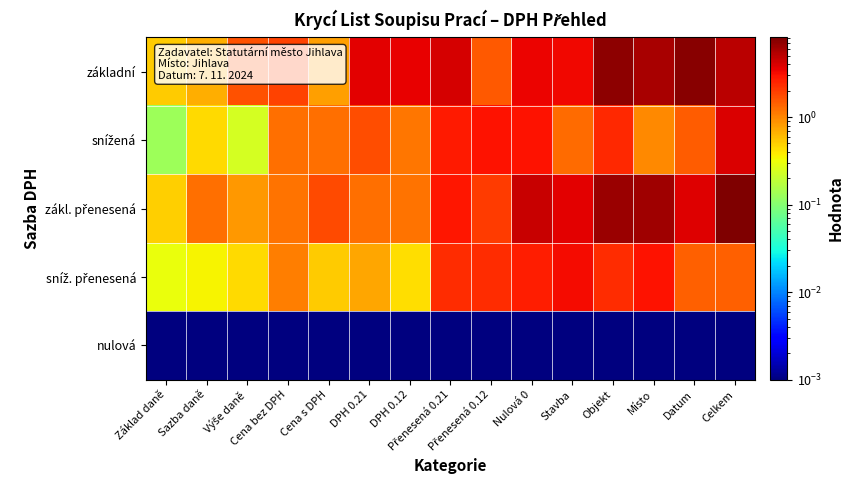

Between Základ daně and Místo, which series saw the biggest shift?

zákl. přenesená